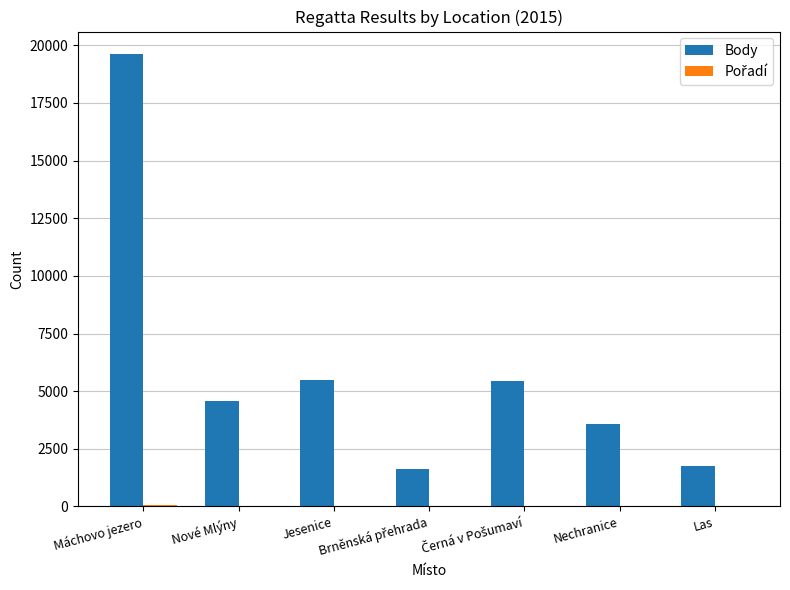

True or false: Body has a value of 872 at Nechranice.

False